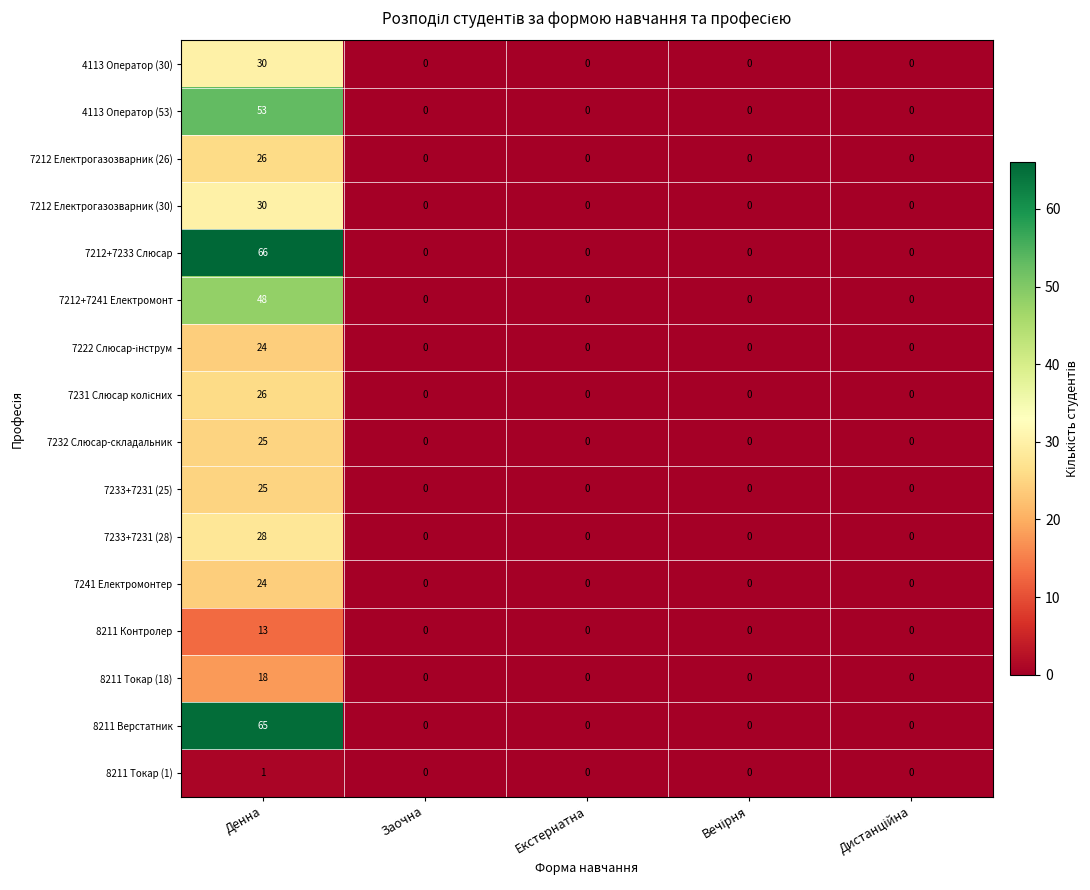

How many data points does each series have?

5